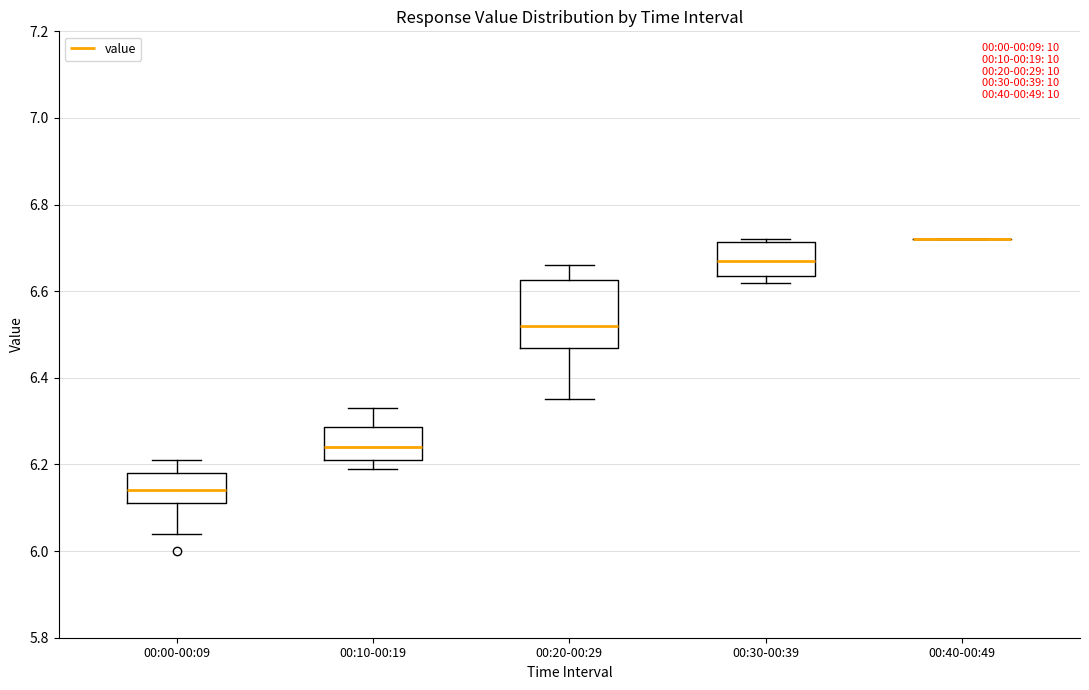

Reading left to right, read every box against the y-axis: the position of its median line, the range the box covers, and the ends of its whiskers. The values are not printed on the chart, so give them approximately, as read against the axis.

00:00-00:09: median 6.14, box 6.12 to 6.18, whiskers 6.04 to 6.22
00:10-00:19: median 6.24, box 6.22 to 6.28, whiskers 6.20 to 6.34
00:20-00:29: median 6.52, box 6.48 to 6.62, whiskers 6.36 to 6.66
00:30-00:39: median 6.68, box 6.64 to 6.72, whiskers 6.62 to 6.72 (just above the box's upper edge)
00:40-00:49: box collapsed to a line at 6.72, whiskers 6.72 to 6.72